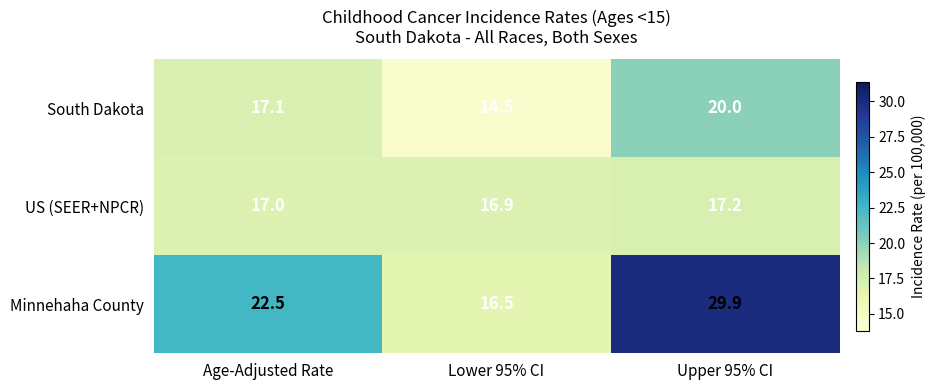

Which series has the largest range (max minus min)?

Minnehaha County